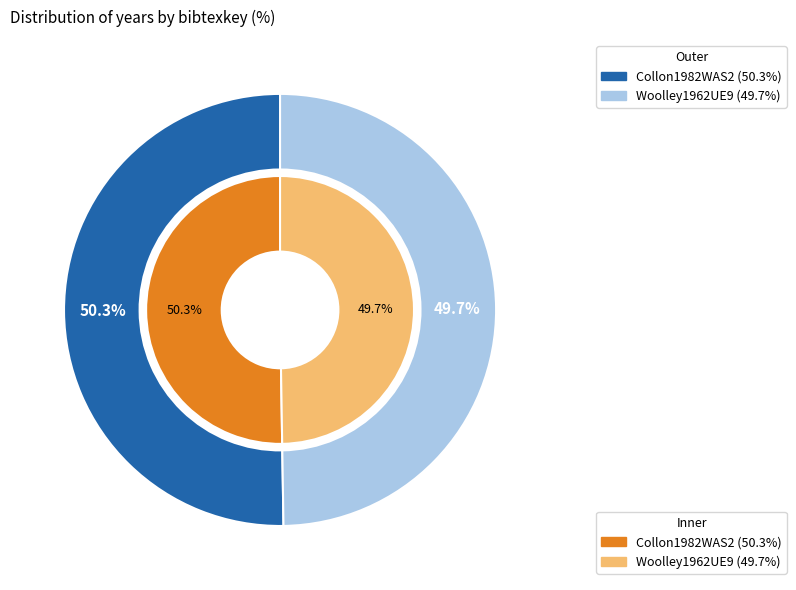

To the nearest percent, what is the average slice percentage?

50%